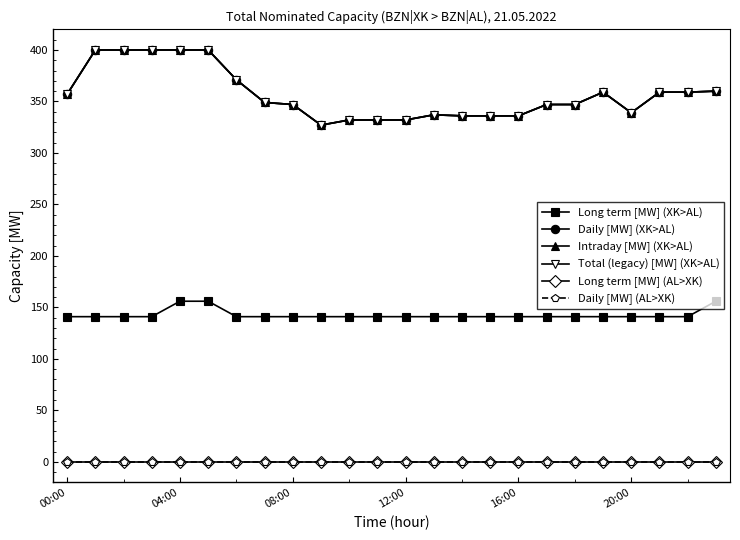

True or false: Long term [MW] (XK>AL) has more than 2 interior local peaks.

False